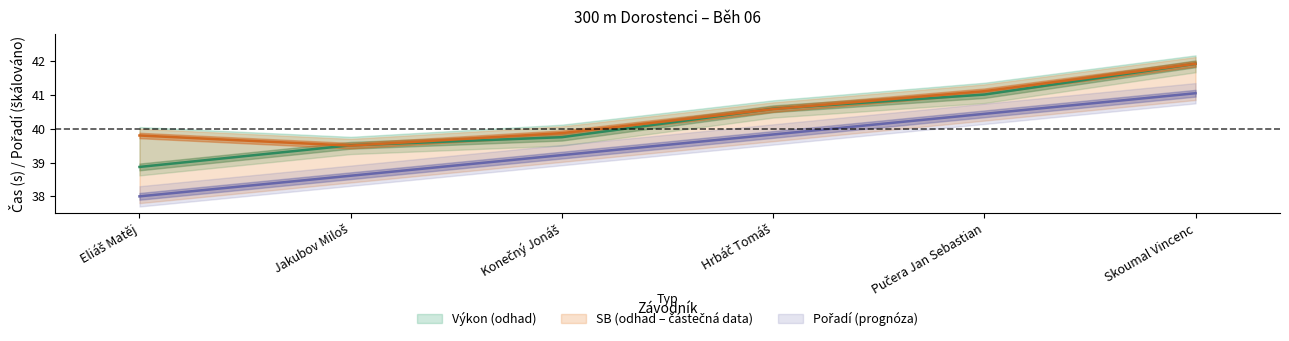

What is the value of the Pořadí point at the 1st from the left?

38.0